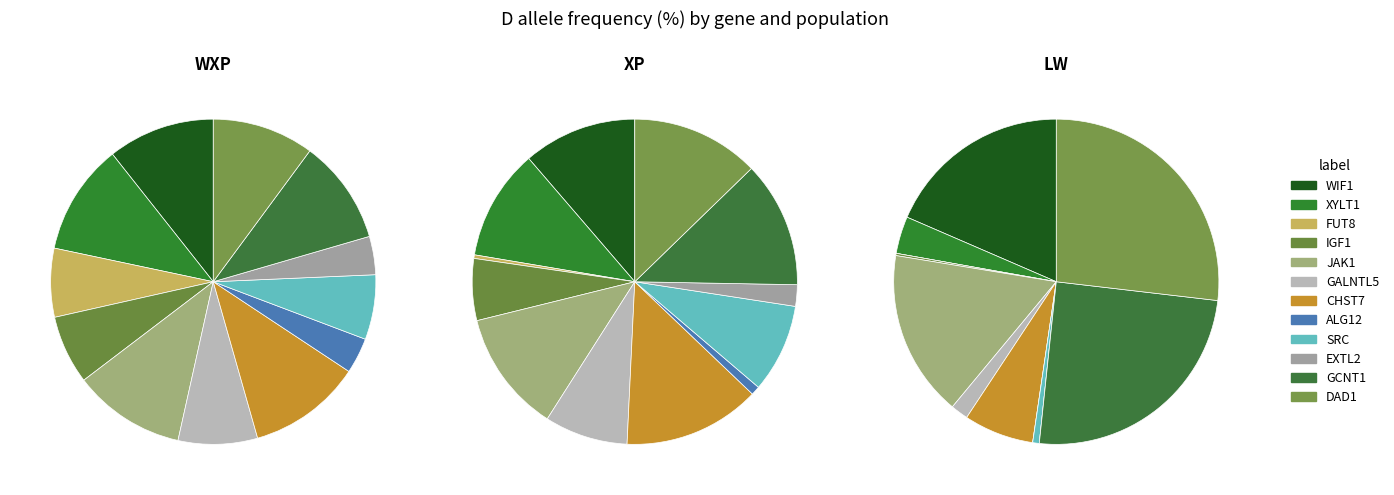

Is DAD1 the majority of the pie?

No